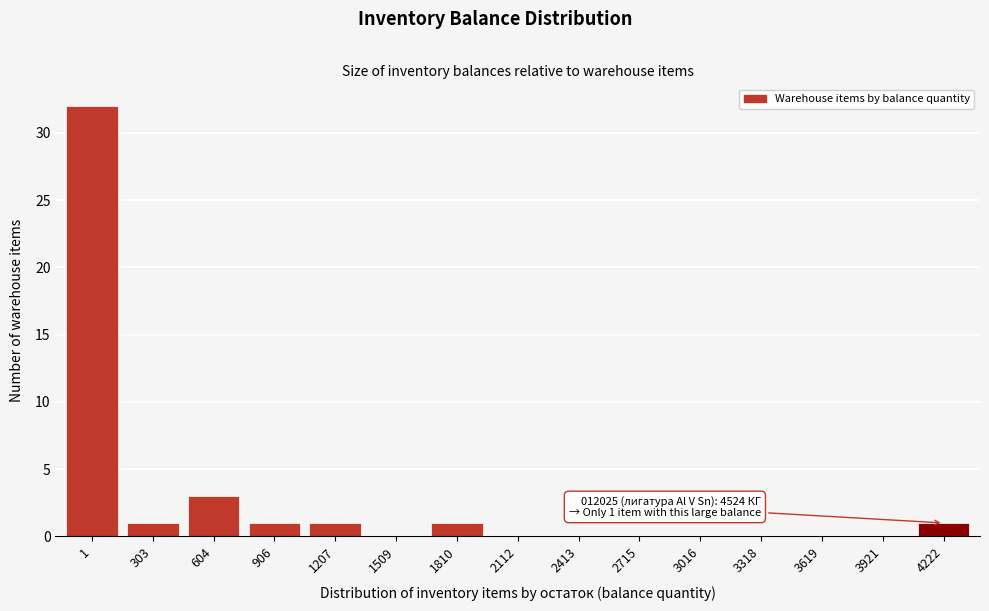

Reading left to right, list all the values displayed in this chart.

1=32	303=1	604=3	906=1	1207=1	1509=0	1810=1	2112=0	2413=0	2715=0	3016=0	3318=0	3619=0	3921=0	4222=1